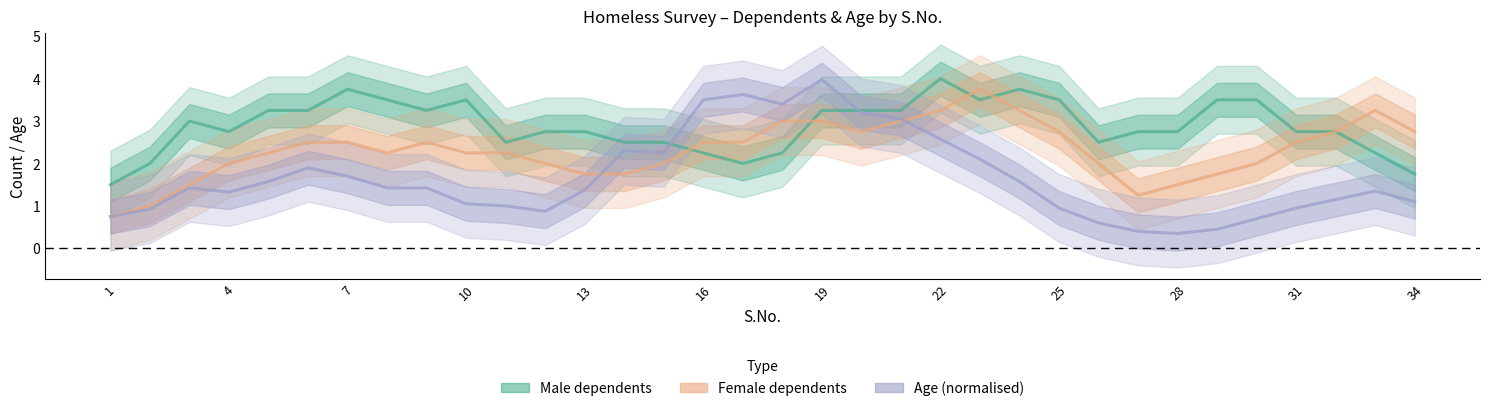

List the series in order of their overall mean, lowest first.

Age (normalised), Female dependents, Male dependents